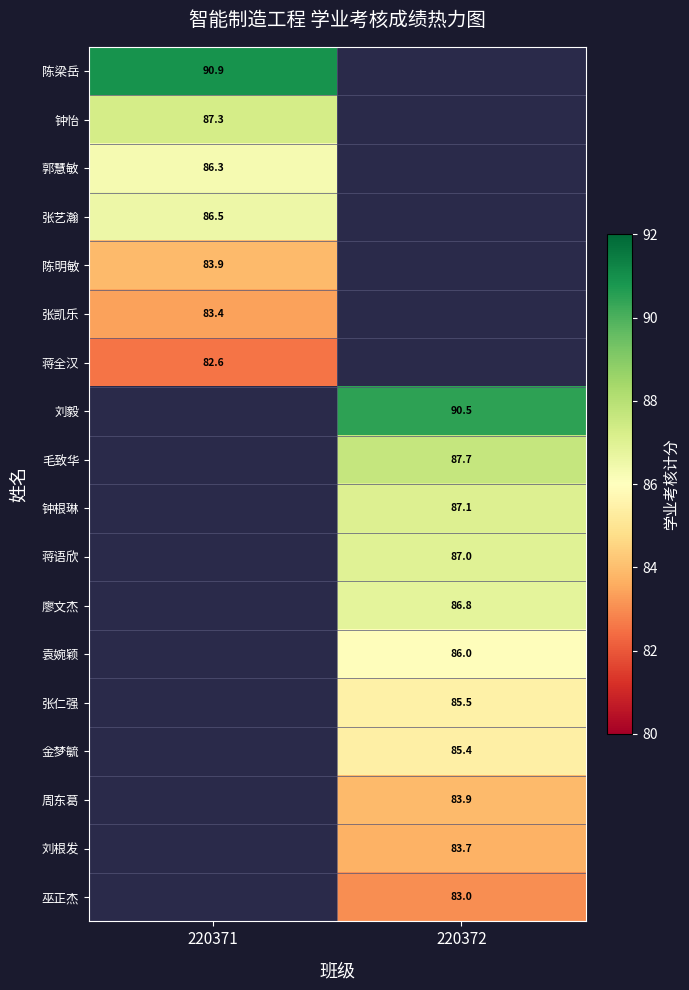

At how many categories does at least one series exceed 88?

2